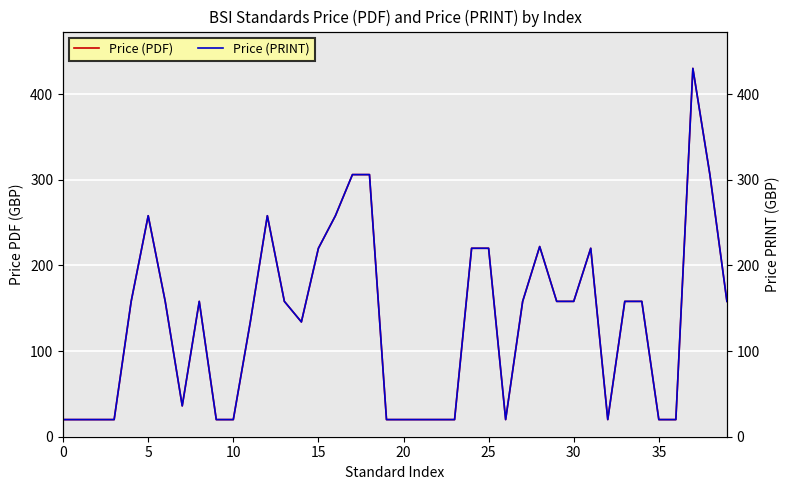

Reading left to right, what are all the values shown in this chart?

Price (PDF): 20	20	20	20	158	258	158	36	158	20	20	134	258	158	134	220	258	306	306	20	20	20	20	20	220	220	20	158	222	158	158	220	20	158	158	20	20	430	306	158
Price (PRINT): 20	20	20	20	158	258	158	36	158	20	20	134	258	158	134	220	258	306	306	20	20	20	20	20	220	220	20	158	222	158	158	220	20	158	158	20	20	430	306	158